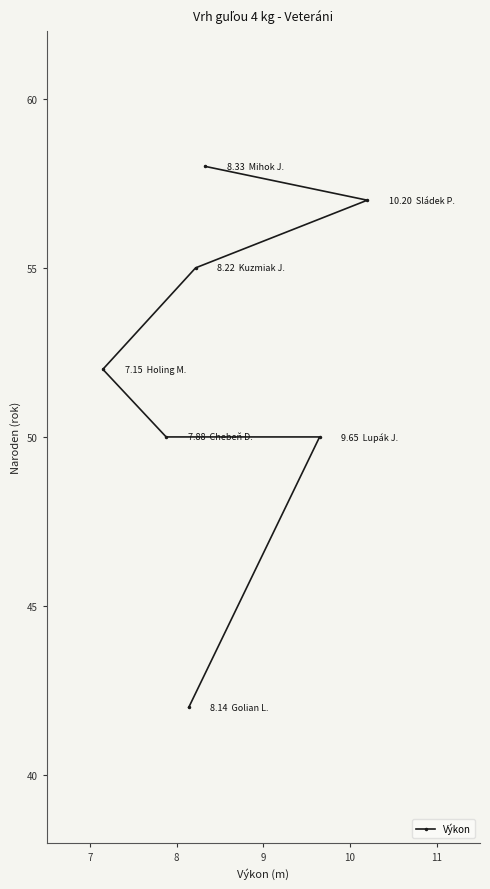

How many data points are less than 52?

3